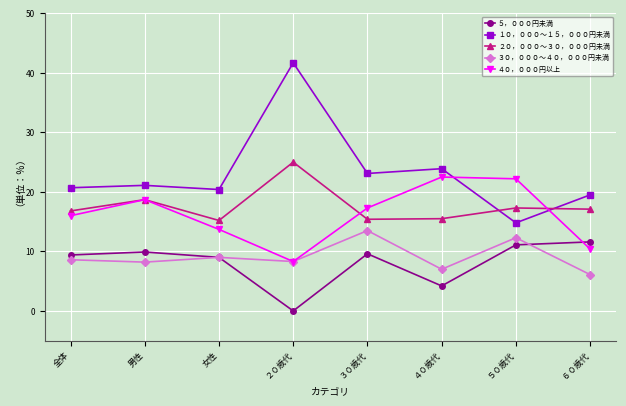

Where is the first local maximum for ５，０００円未満?

男性